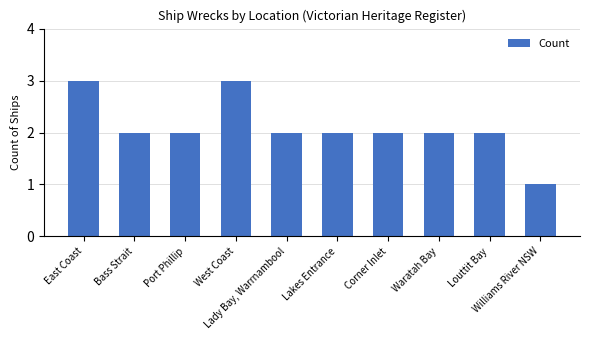

What is the label of the 8th bar from the right?

Port Phillip